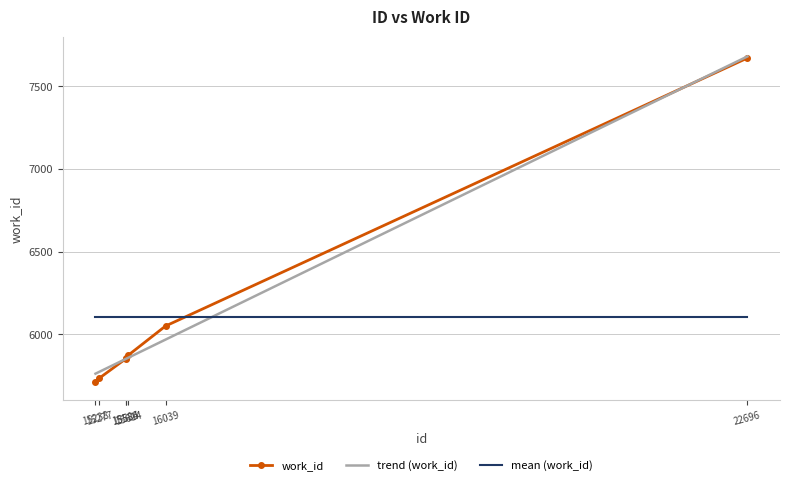

What is the difference between the maximum and minimum values?

1960